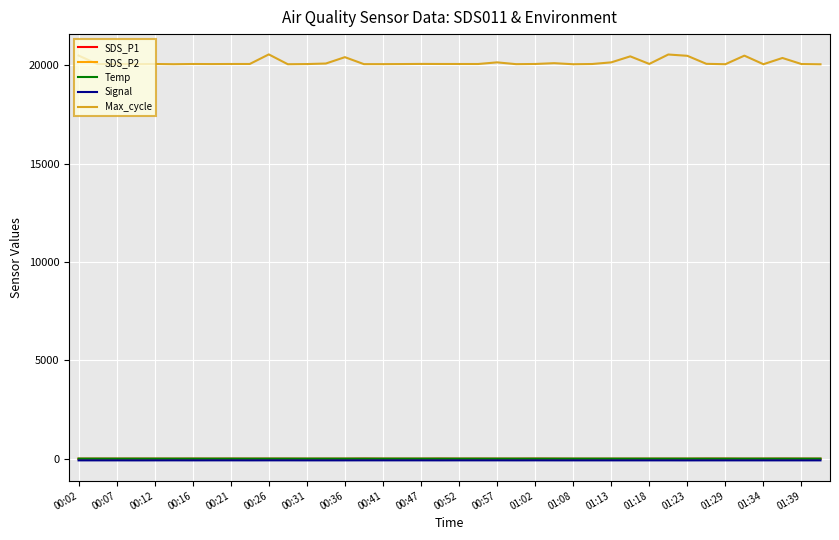

True or false: SDS_P1 and Signal intersect in this chart.

False